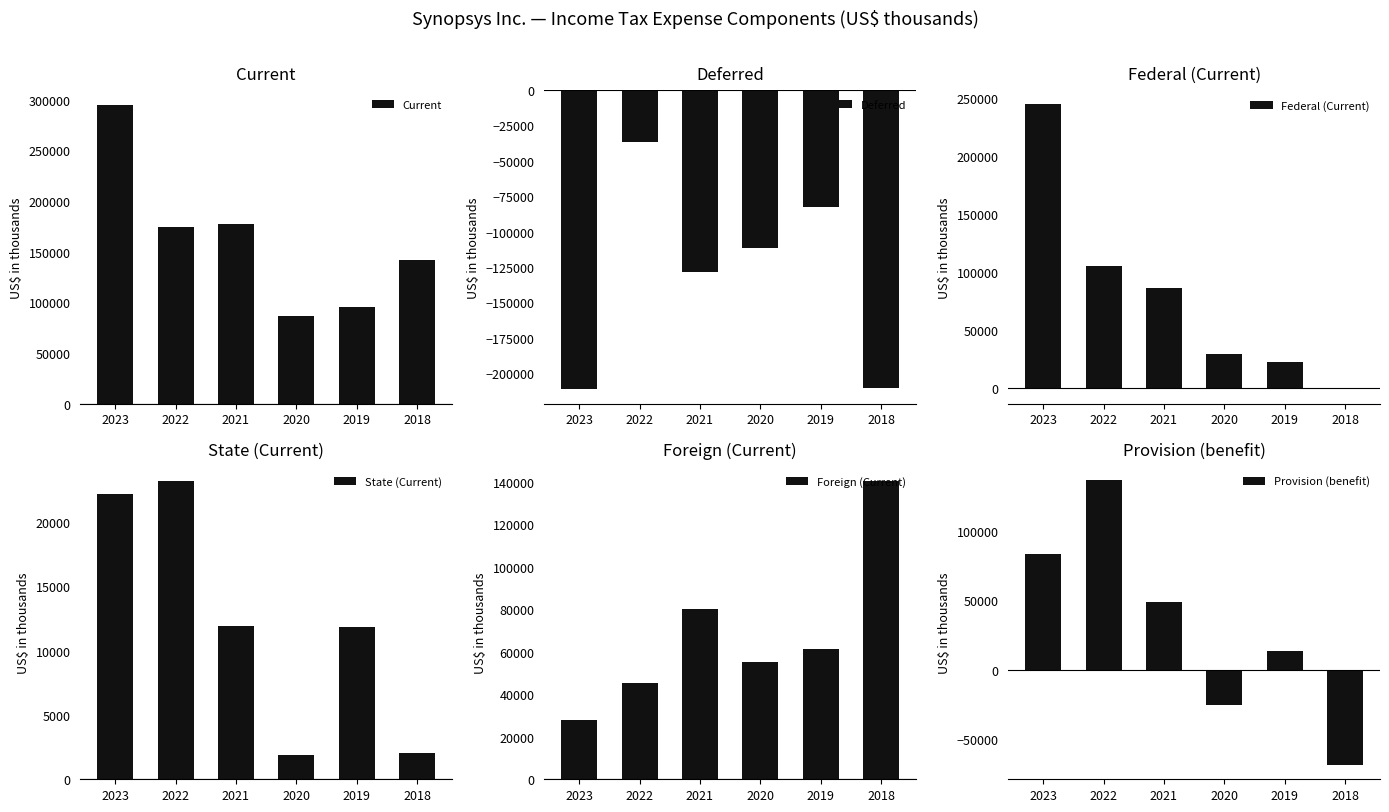

Which has a higher value, 2022 or 2018?

2022